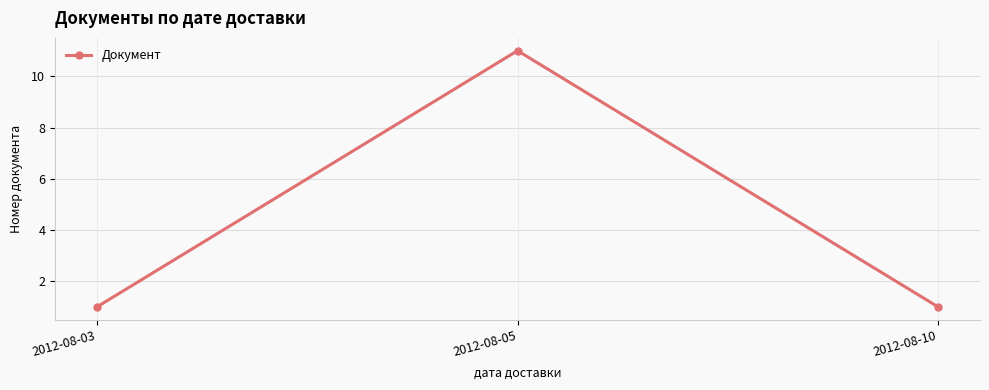

What is the value of the 2nd point from the left?

11